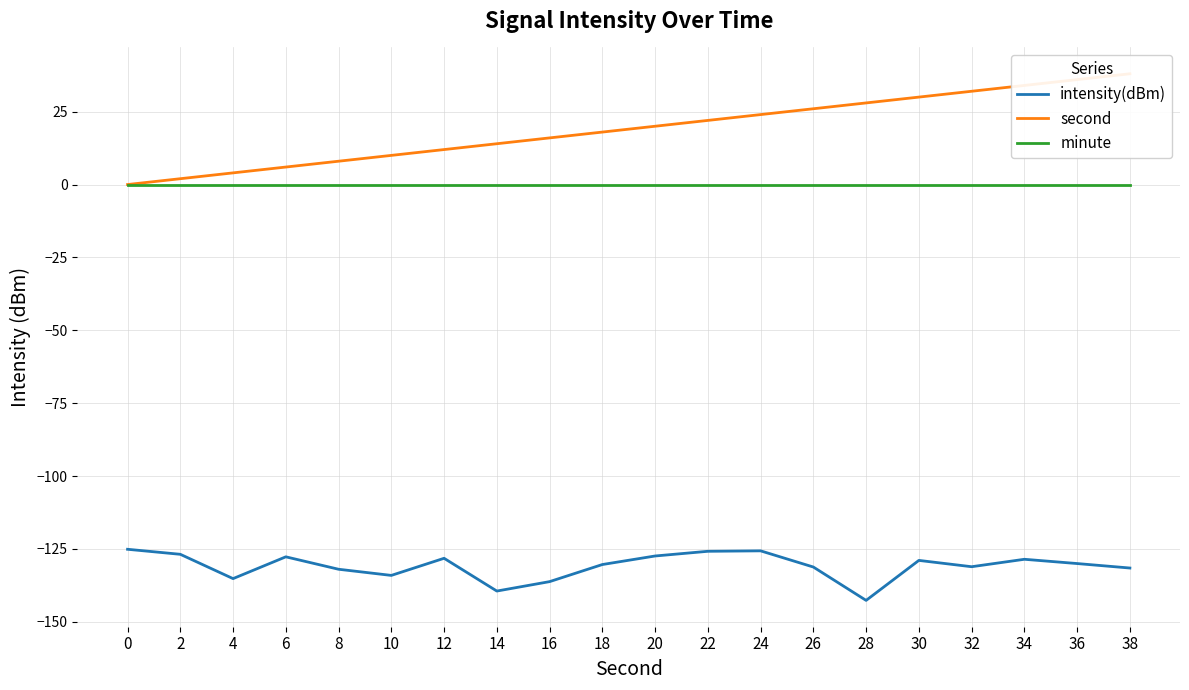

Where does the second series first go above 20?

22